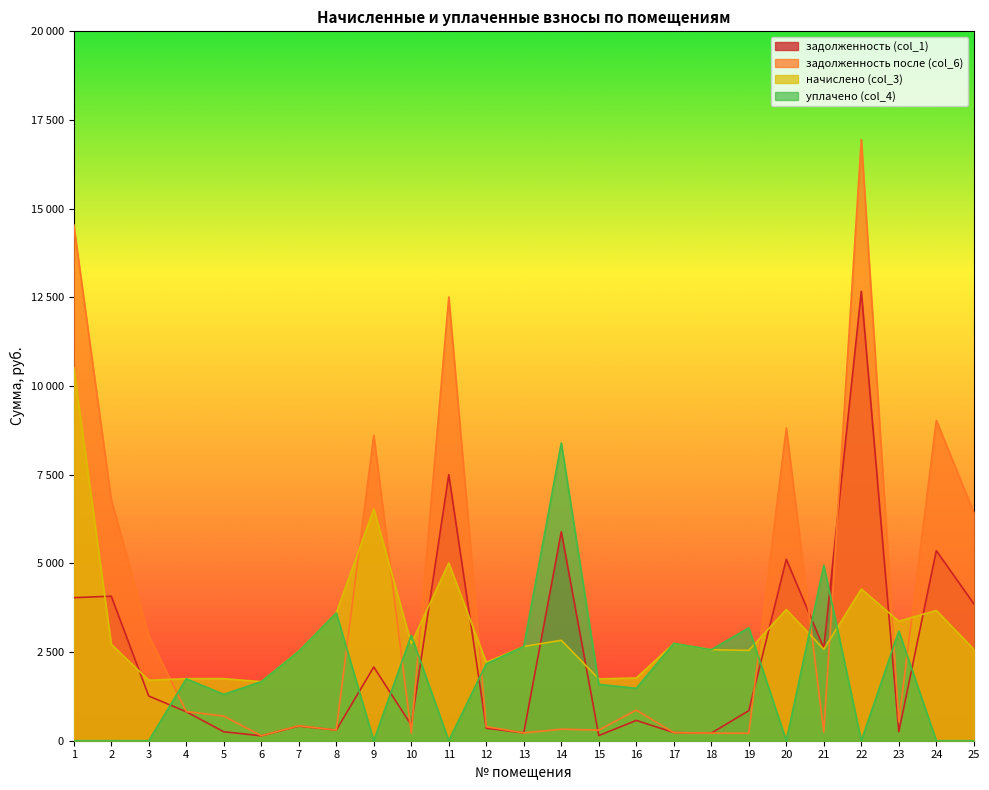

How many data points in уплачено (col_4) are above 1664?

12